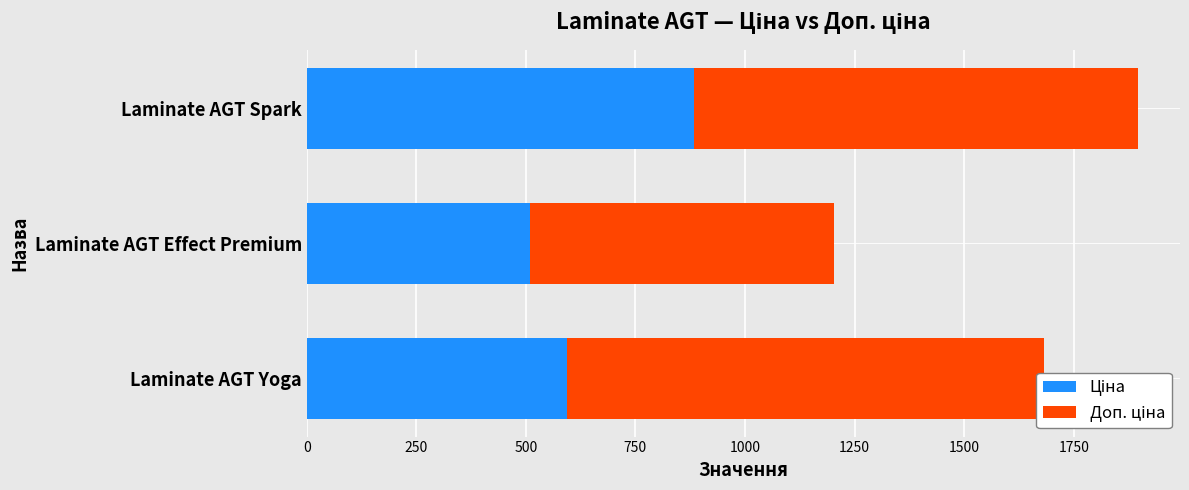

List the series in order of their overall mean, highest first.

Доп. ціна, Ціна